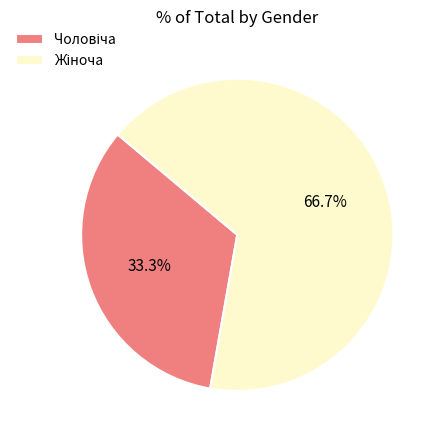

Is there a majority slice in this chart?

Yes